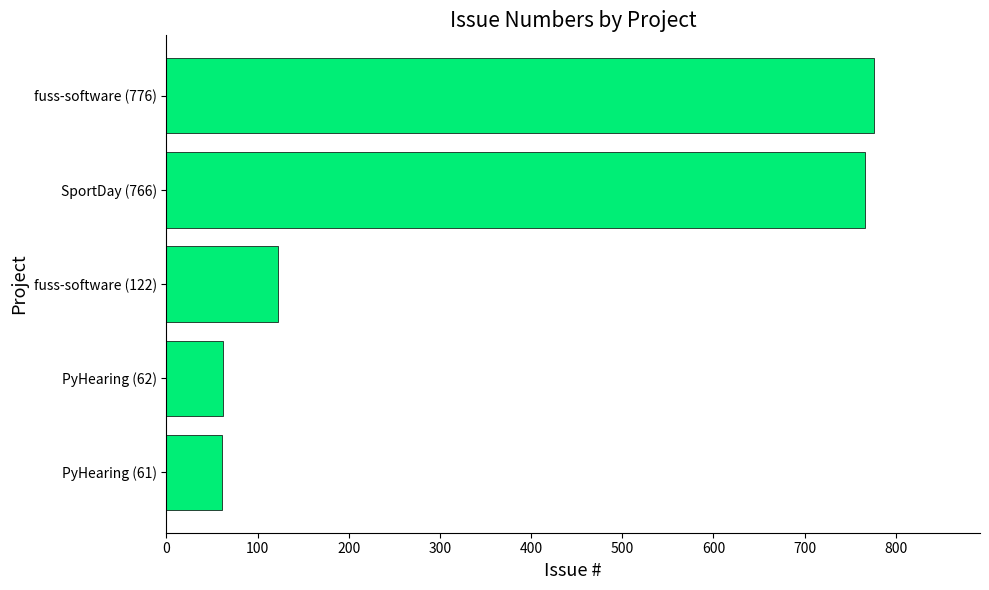

Is it true that the value at fuss-software (776) is 537?

False